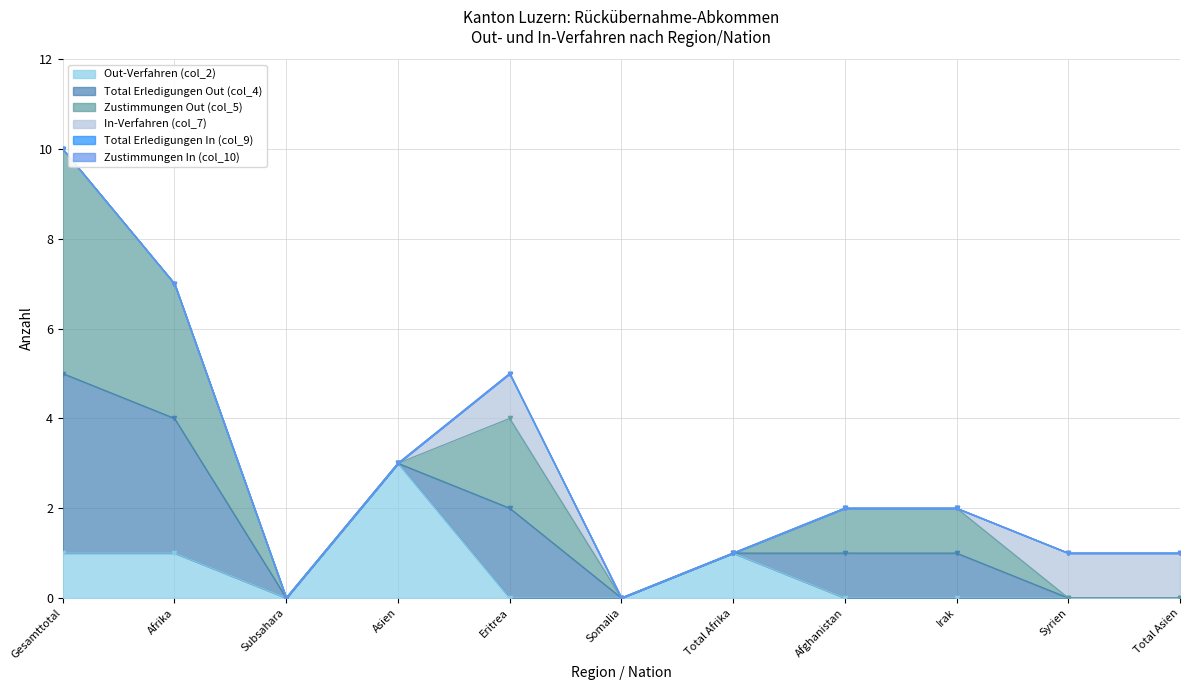

What is the label of the 8th point from the right?

Asien